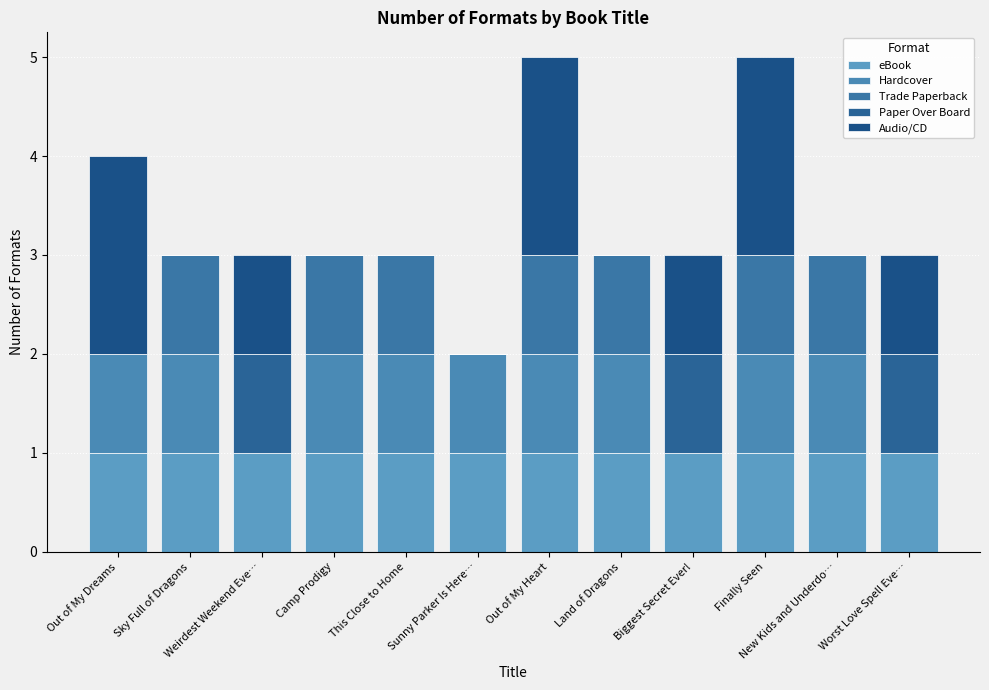

Which series changed the most between Weirdest Weekend Eve… and Finally Seen?

Hardcover